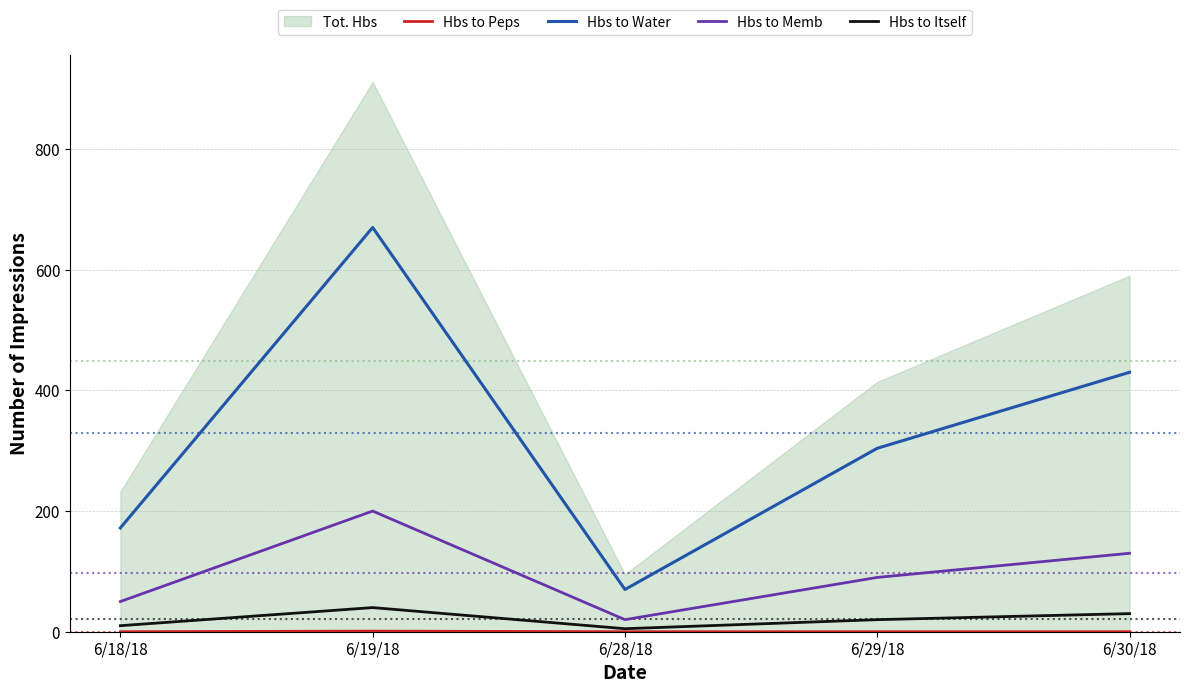

What is the difference between the maximum and second lowest values in the Hbs to Itself series?

30